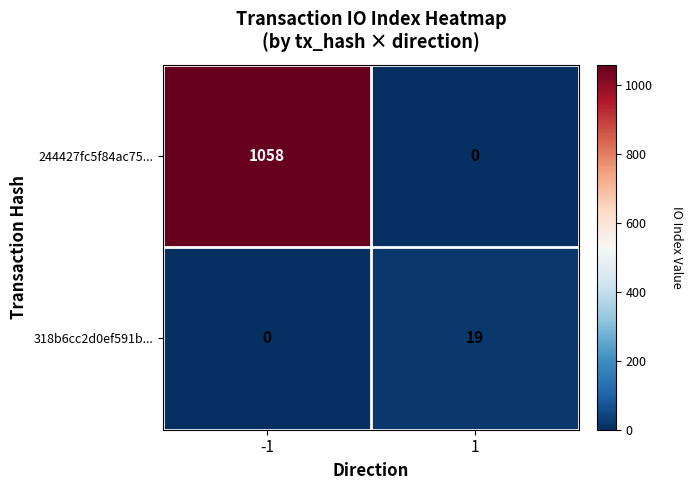

Which series has the largest range (max minus min)?

244427fc5f84ac75...